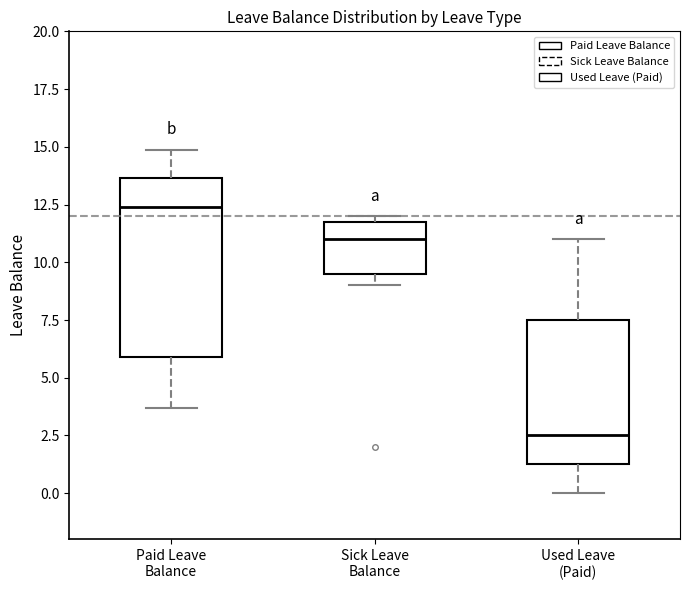

Which box's median line is the highest?

Paid Leave Balance